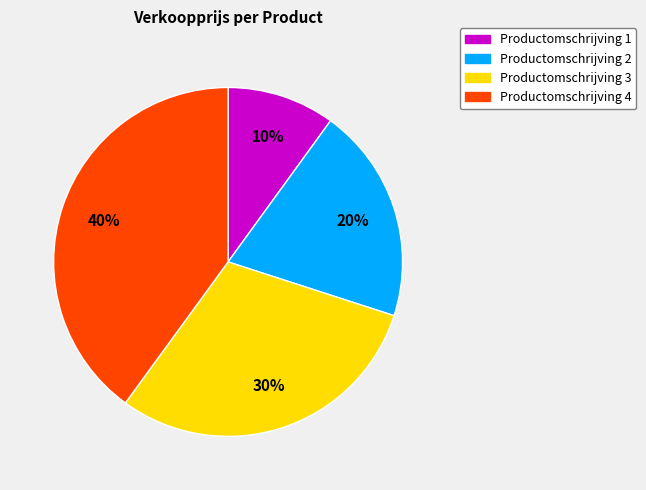

Which category has the biggest portion of the pie?

Productomschrijving 4